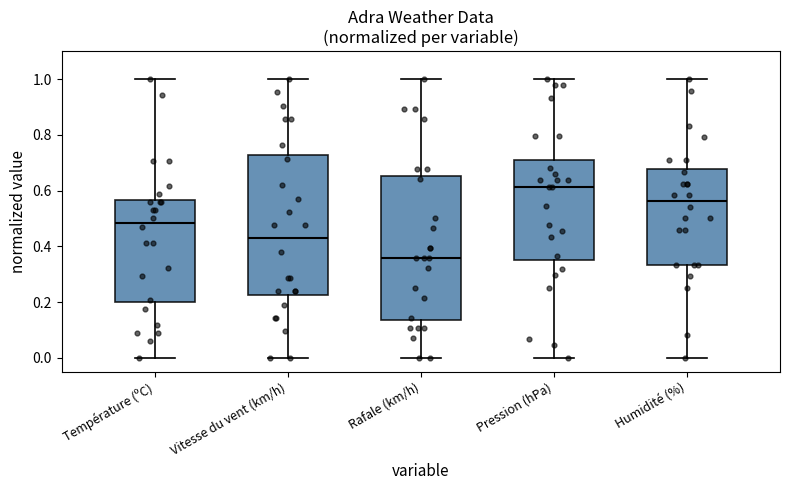

Which box's median line is the highest?

Pression (hPa)